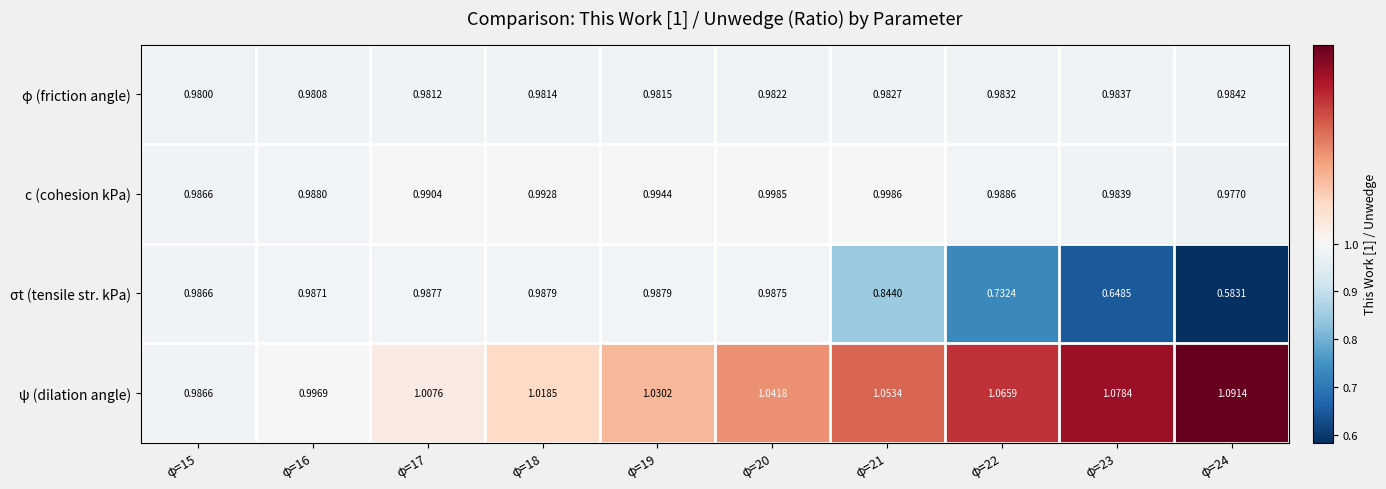

Which series has the largest total across all categories?

ψ (dilation angle)